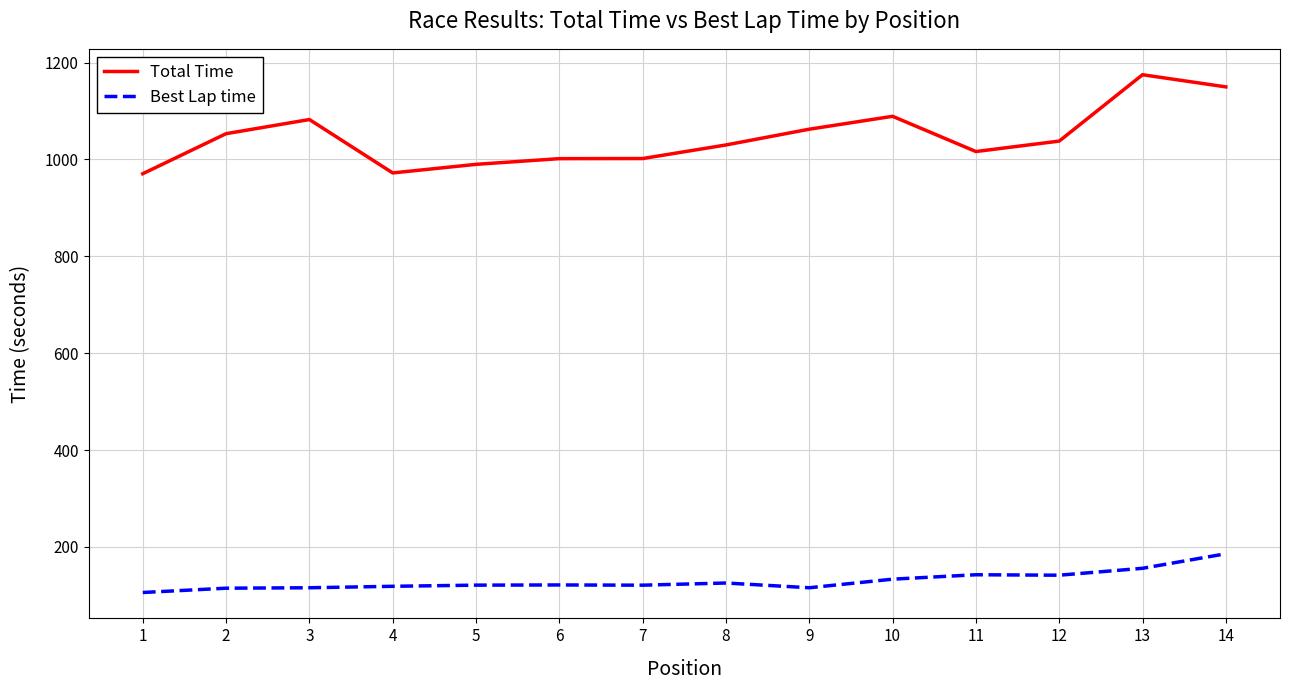

True or false: Best Lap time and Total Time cross at least once.

False